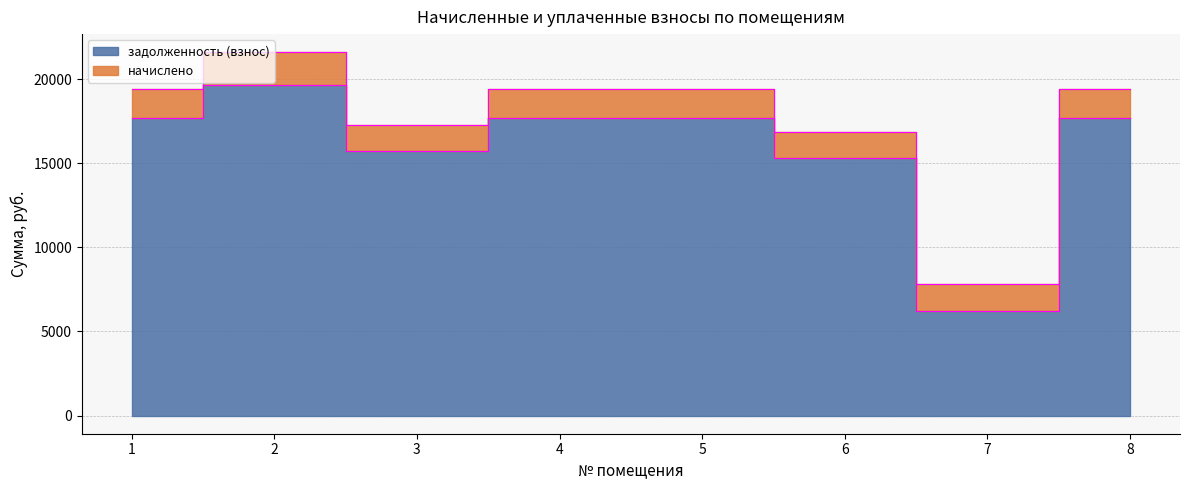

Reading left to right, what are all the values shown in this chart?

1=17679.6	2=19644.0	3=15715.2	4=17679.6	5=17679.6	6=15322.3	7=6233.5	8=17679.6